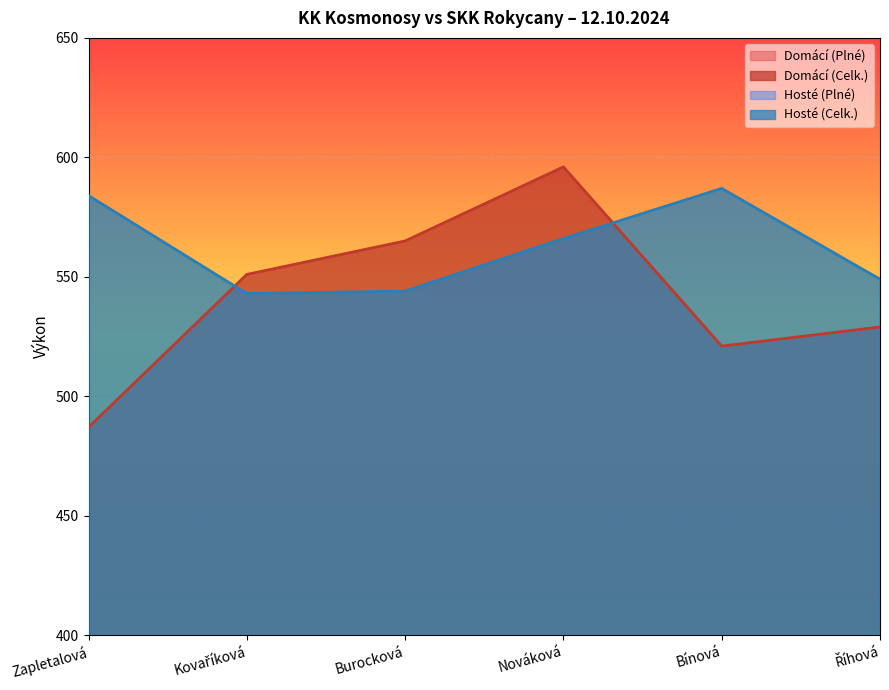

True or false: Hosté (Plné) and Domácí (Celk.) cross at least once.

False